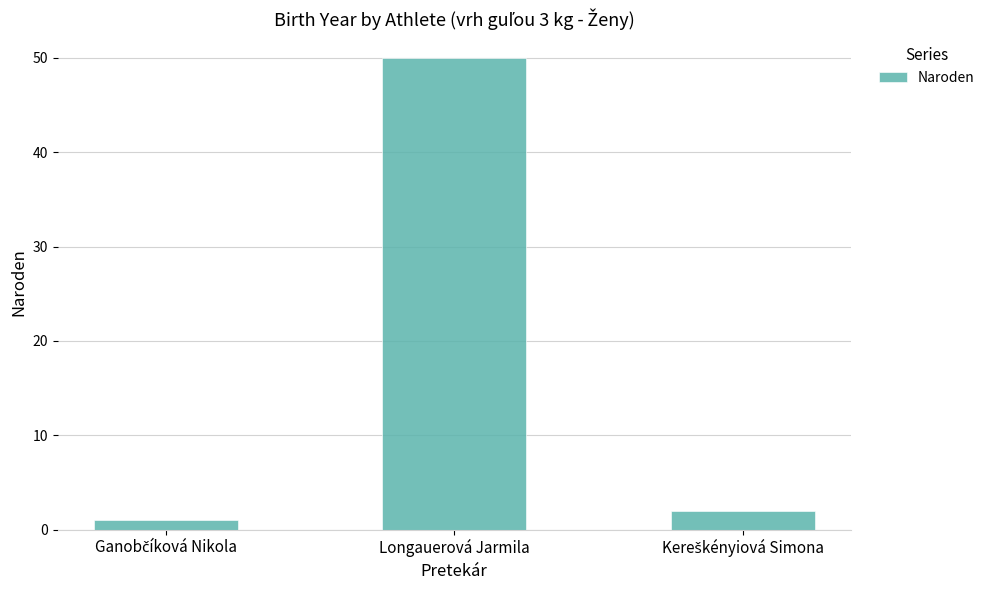

What is the average value?

18